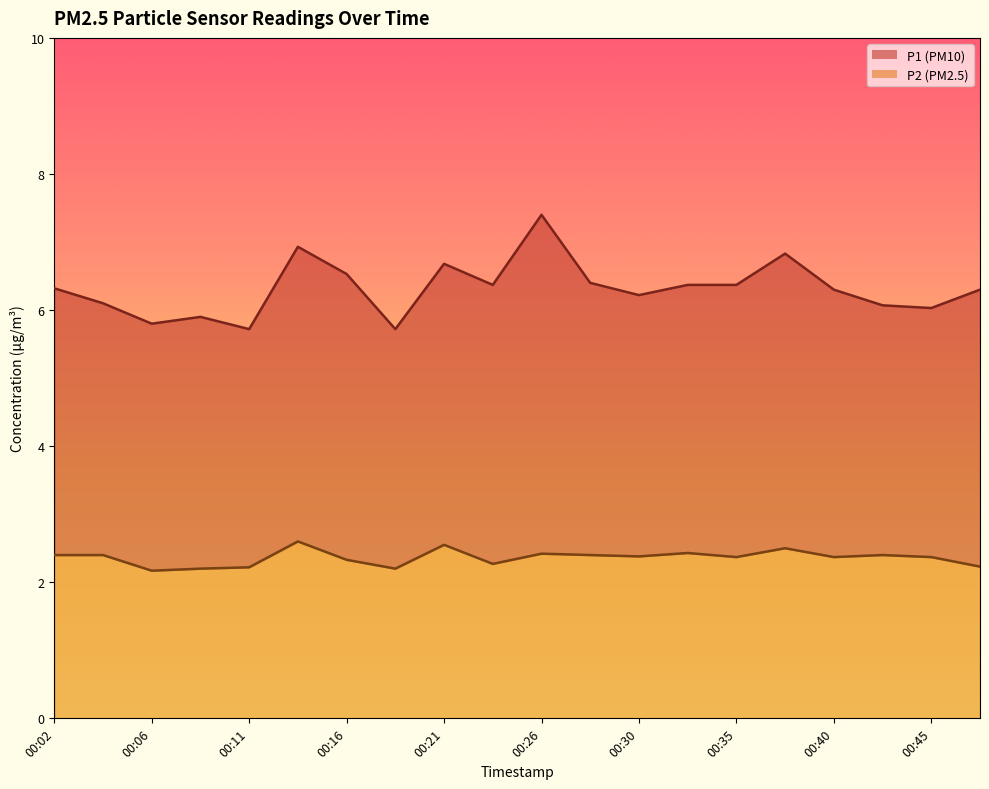

What is the difference between the maximum and minimum values in the P1 series?

1.7